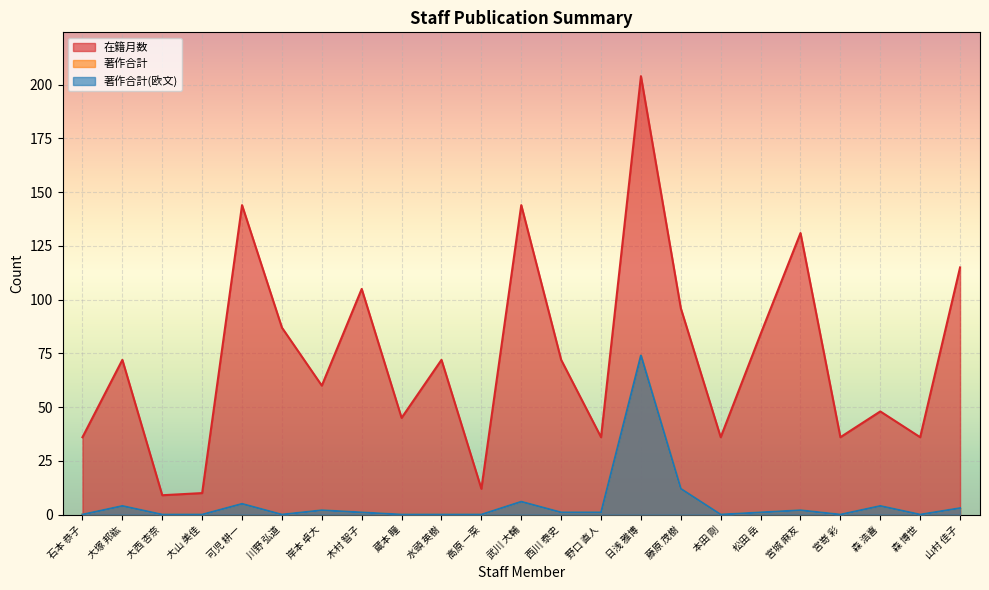

At how many categories does at least one series exceed 77?

9